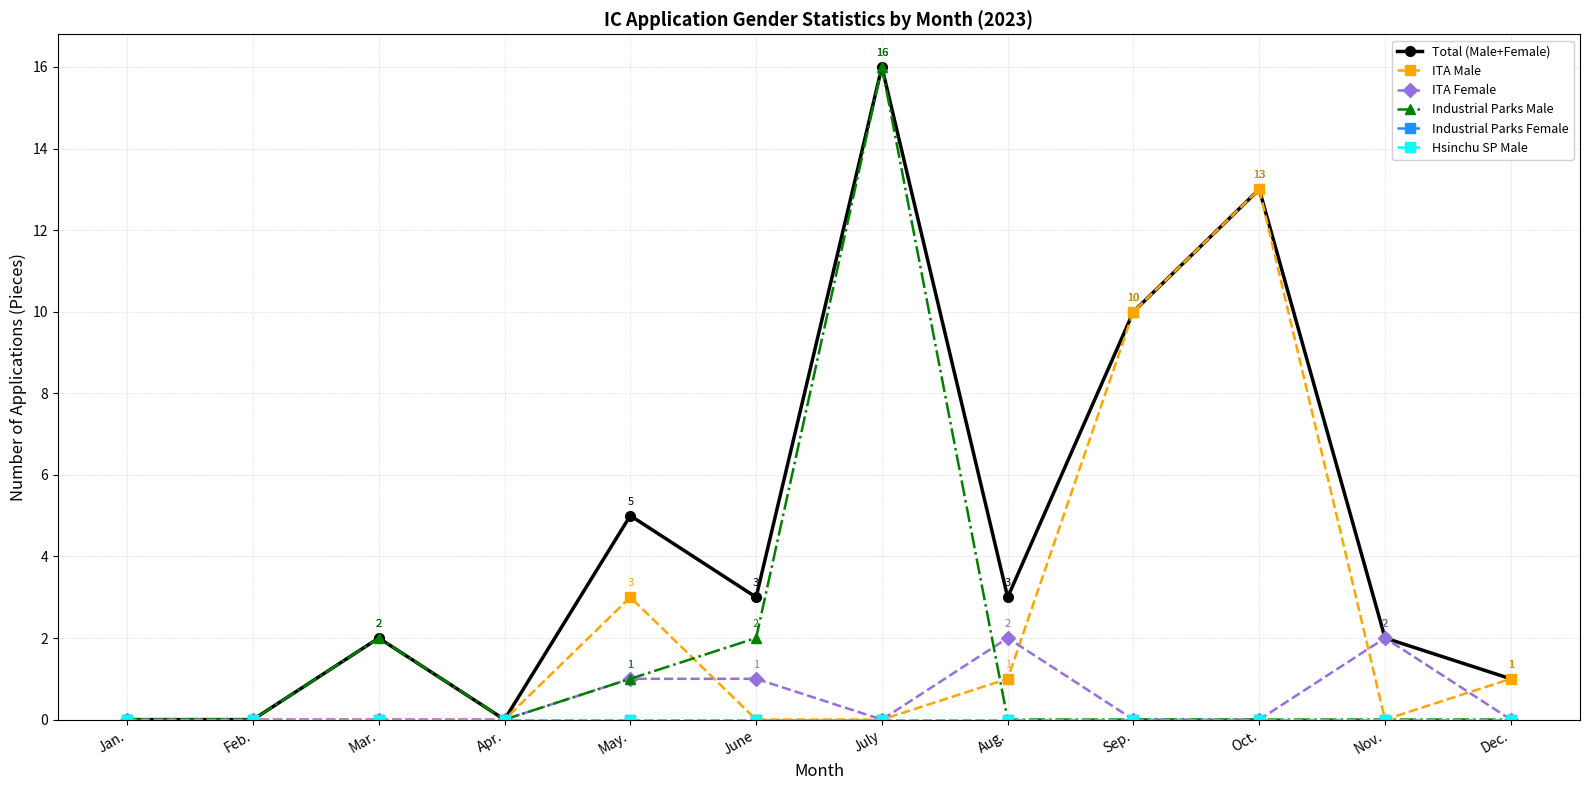

Where is the first local minimum for ITA Female?

July